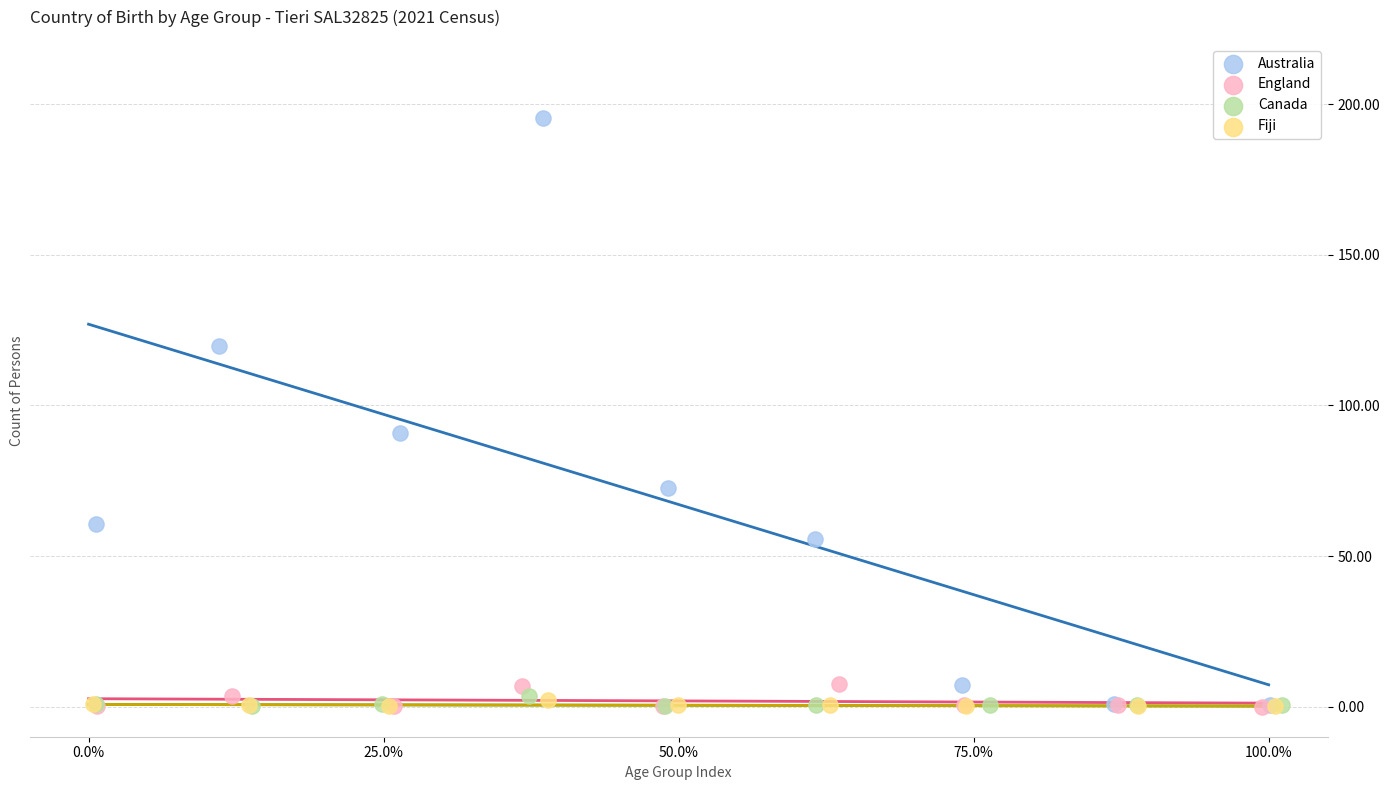

Which series has the largest Y range (max minus min)?

Australia